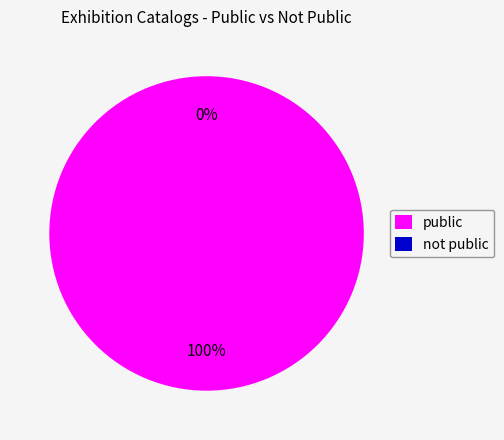

Does not public account for over 50% of the chart?

No